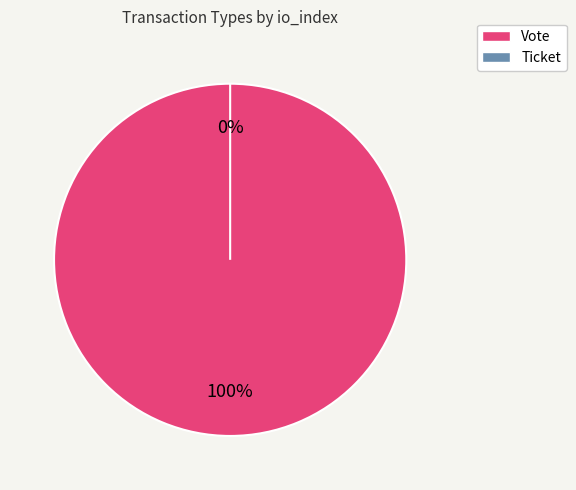

Which category has the smallest portion of the pie?

Ticket